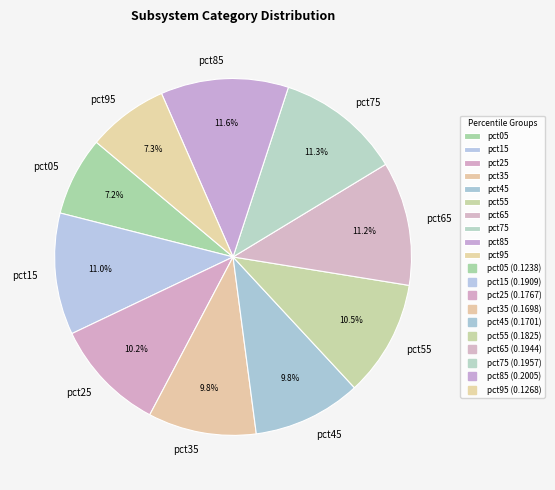

Does pct35 account for over 50% of the chart?

No